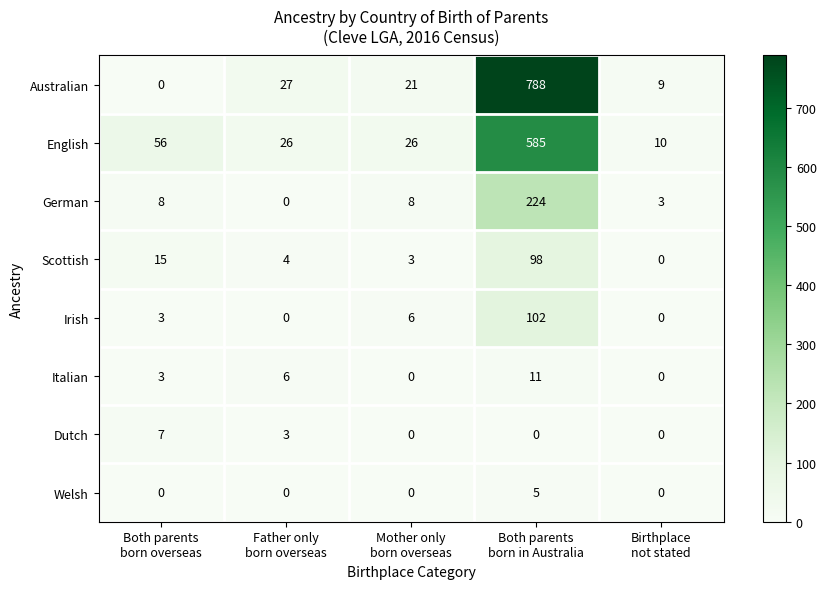

Which series has the largest total across all categories?

Australian